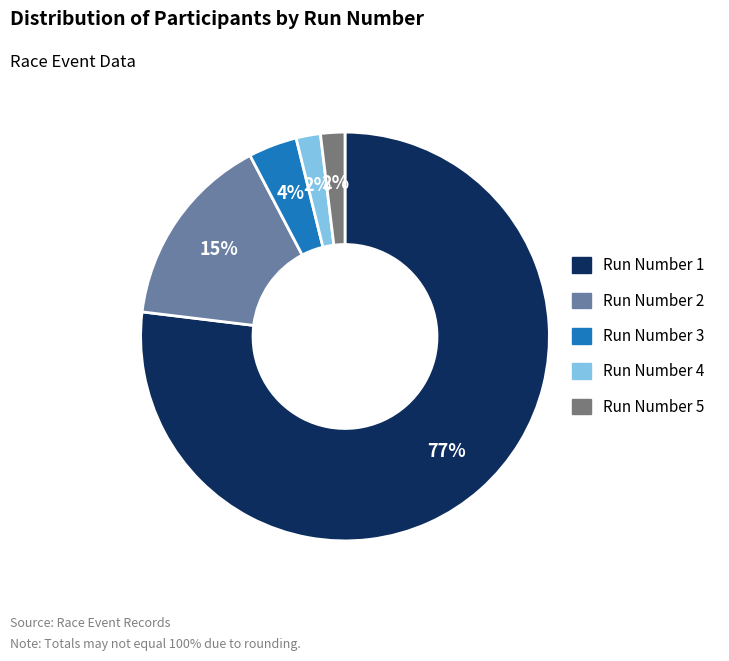

True or false: Run Number 4 accounts for 2% of the total.

True